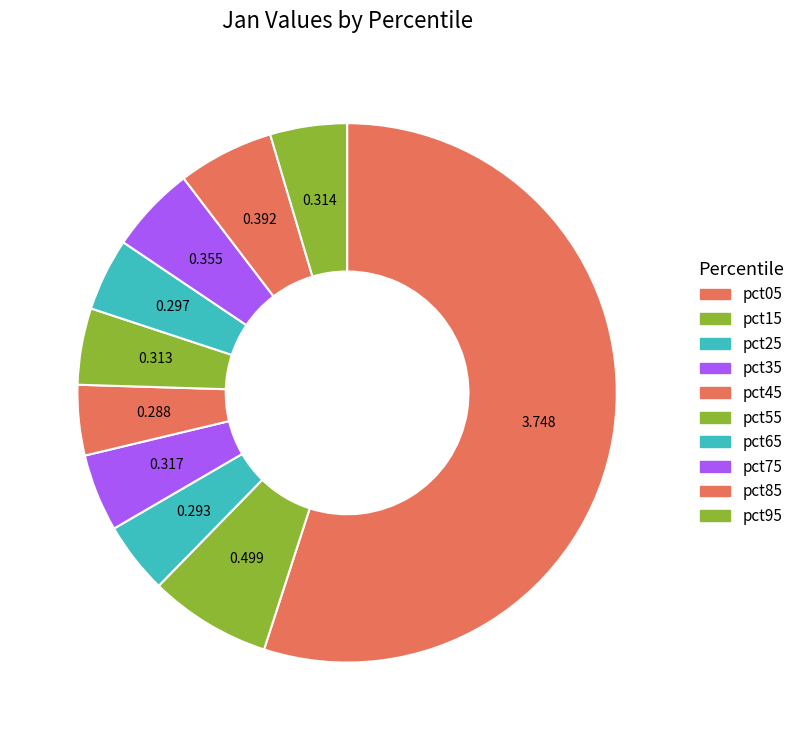

How many segments does this pie chart have?

10